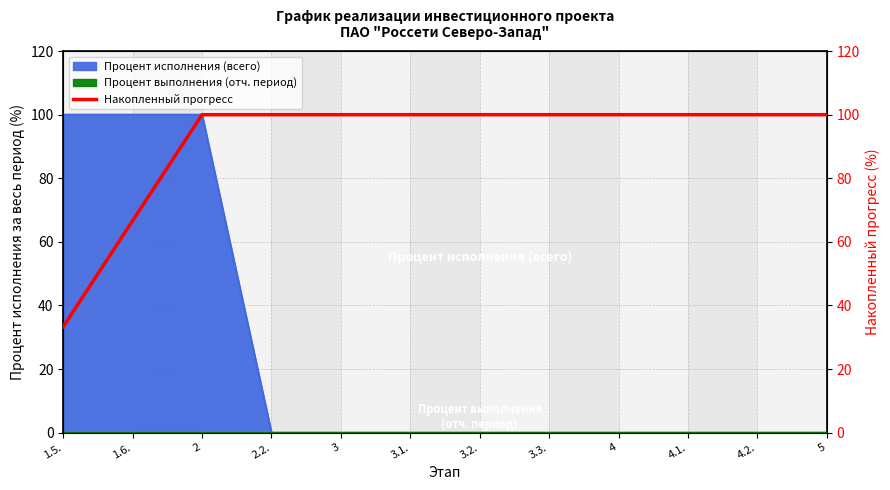

Reading left to right, what are all the values shown in this chart?

1.5.=33.3	1.6.=66.7	2=100.0	2.2.=100.0	3=100.0	3.1.=100.0	3.2.=100.0	3.3.=100.0	4=100.0	4.1.=100.0	4.2.=100.0	5=100.0